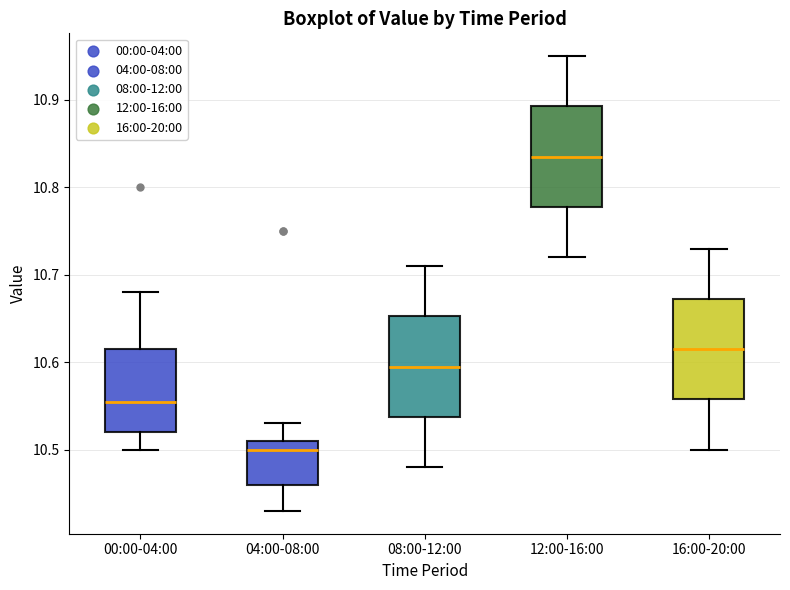

Reading left to right, read every box against the y-axis: the position of its median line, the range the box covers, and the ends of its whiskers. The values are not printed on the chart, so give them approximately, as read against the axis.

00:00-04:00: median 10.56, box 10.52 to 10.62, whiskers 10.50 to 10.68
04:00-08:00: median 10.50, box 10.46 to 10.51, whiskers 10.43 to 10.53
08:00-12:00: median 10.60, box 10.54 to 10.65, whiskers 10.48 to 10.71
12:00-16:00: median 10.84, box 10.78 to 10.89, whiskers 10.72 to 10.95
16:00-20:00: median 10.62, box 10.56 to 10.67, whiskers 10.50 to 10.73